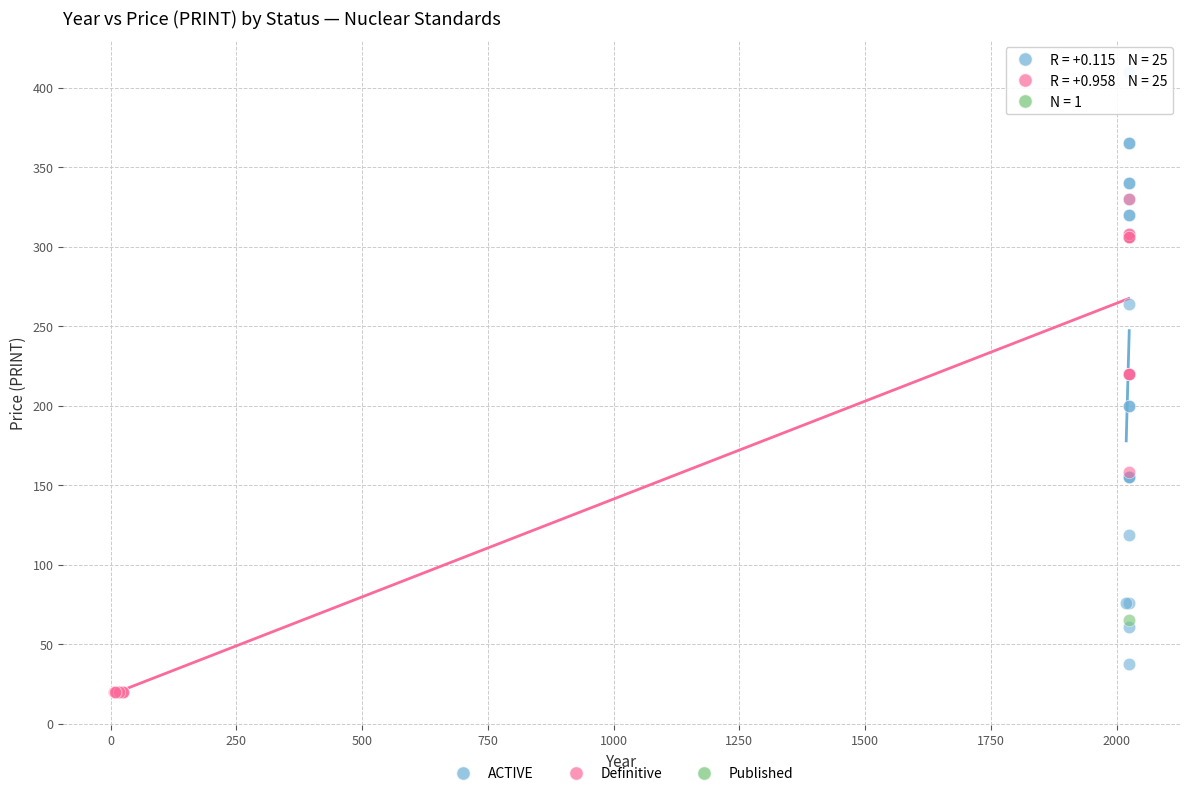

What are all the series names shown in the legend?

ACTIVE, Definitive, Published